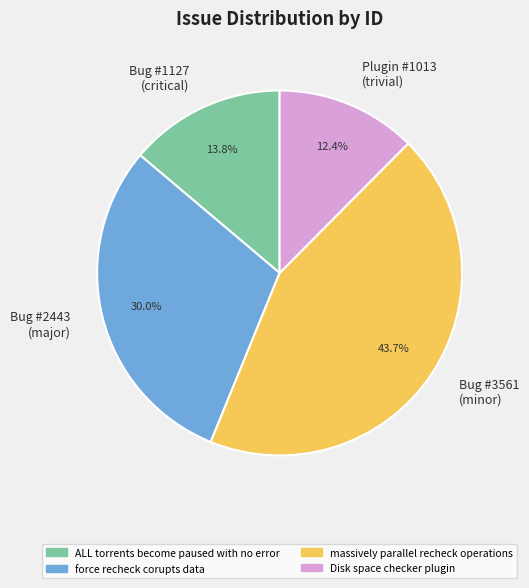

How many segments does this pie chart have?

4